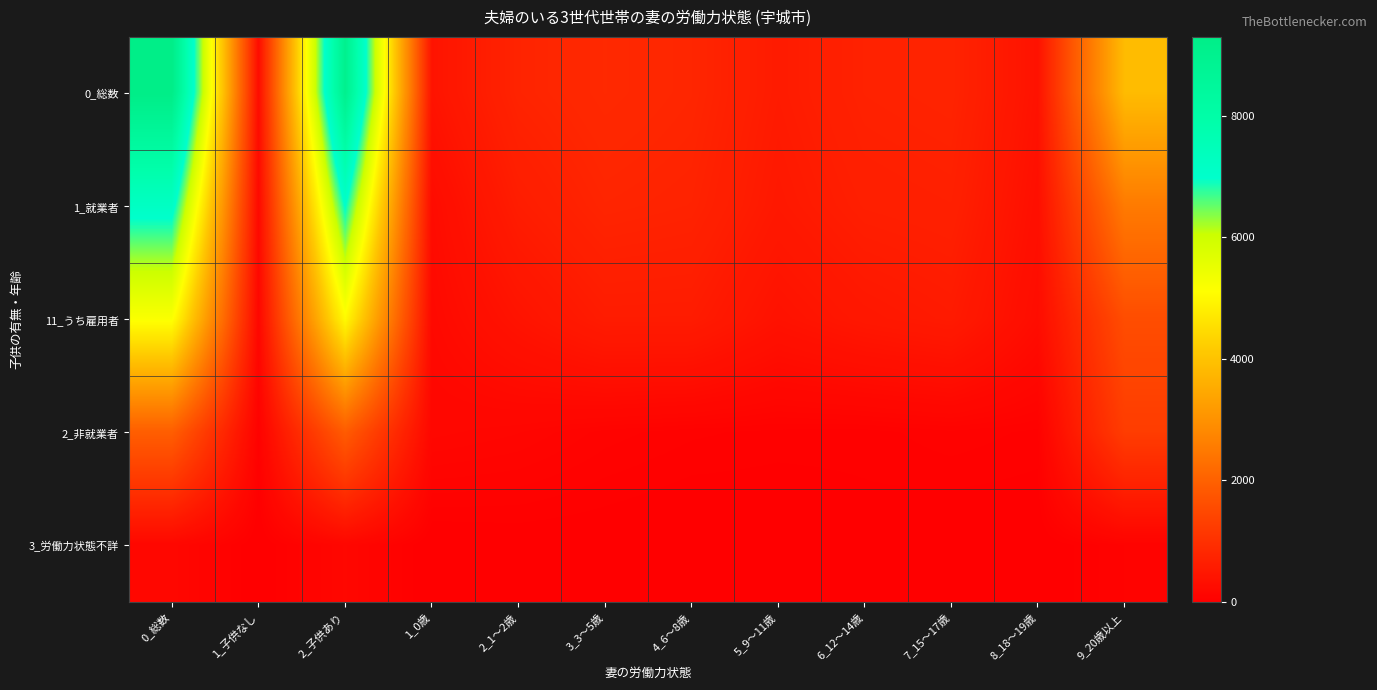

Reading left to right, transcribe all the data shown in this chart.

0_総数: 0_総数=9294	1_子供なし=251	2_子供あり=9043	1_0歳=410	2_1～2歳=741	3_3～5歳=855	4_6～8歳=783	5_9～11歳=565	6_12～14歳=710	7_15～17歳=744	8_18～19歳=383	9_20歳以上=3852
1_就業者: 0_総数=7200	1_子供なし=193	2_子供あり=7007	1_0歳=251	2_1～2歳=598	3_3～5歳=760	4_6～8歳=724	5_9～11歳=512	6_12～14歳=641	7_15～17歳=670	8_18～19歳=324	9_20歳以上=2527
11_うち雇用者: 0_総数=5194	1_子供なし=148	2_子供あり=5046	1_0歳=203	2_1～2歳=407	3_3～5歳=579	4_6～8歳=577	5_9～11歳=381	6_12～14歳=491	7_15～17歳=556	8_18～19歳=264	9_20歳以上=1588
2_非就業者: 0_総数=1938	1_子供なし=51	2_子供あり=1887	1_0歳=154	2_1～2歳=129	3_3～5歳=83	4_6～8歳=59	5_9～11歳=48	6_12～14歳=45	7_15～17歳=68	8_18～19歳=49	9_20歳以上=1252
3_労働力状態不詳: 0_総数=156	1_子供なし=7	2_子供あり=149	1_0歳=5	2_1～2歳=14	3_3～5歳=12	4_6～8歳=0	5_9～11歳=5	6_12～14歳=24	7_15～17歳=6	8_18～19歳=10	9_20歳以上=73